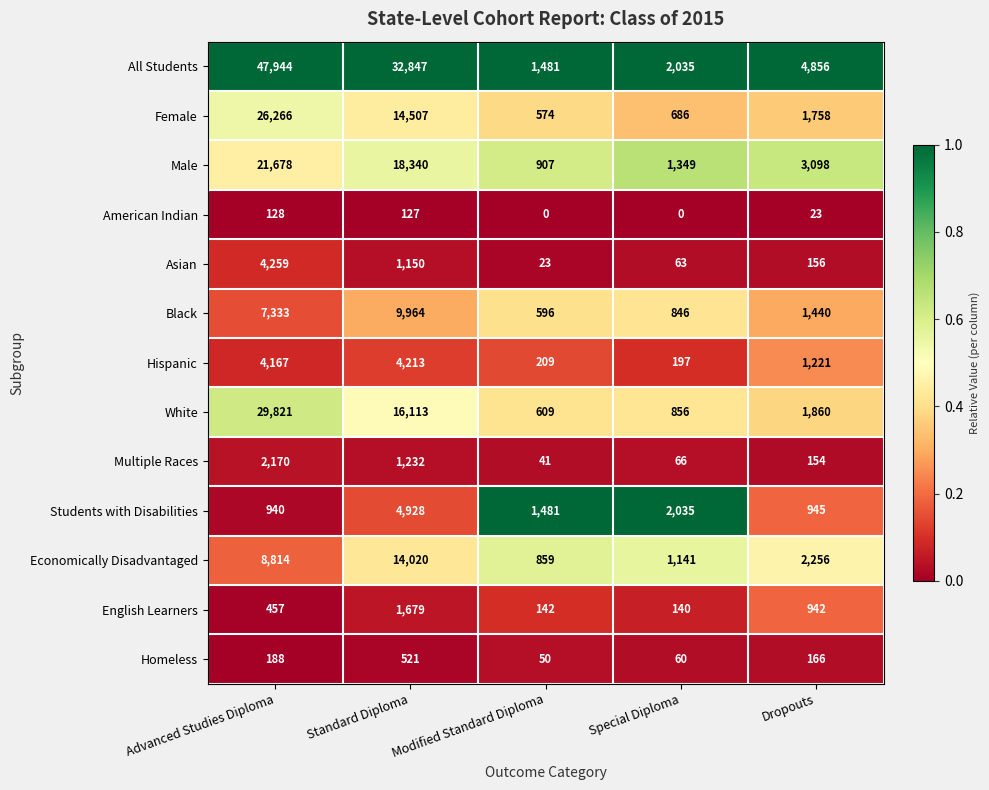

What is the sum of the Female values at Modified Standard Diploma and Advanced Studies Diploma?

26840